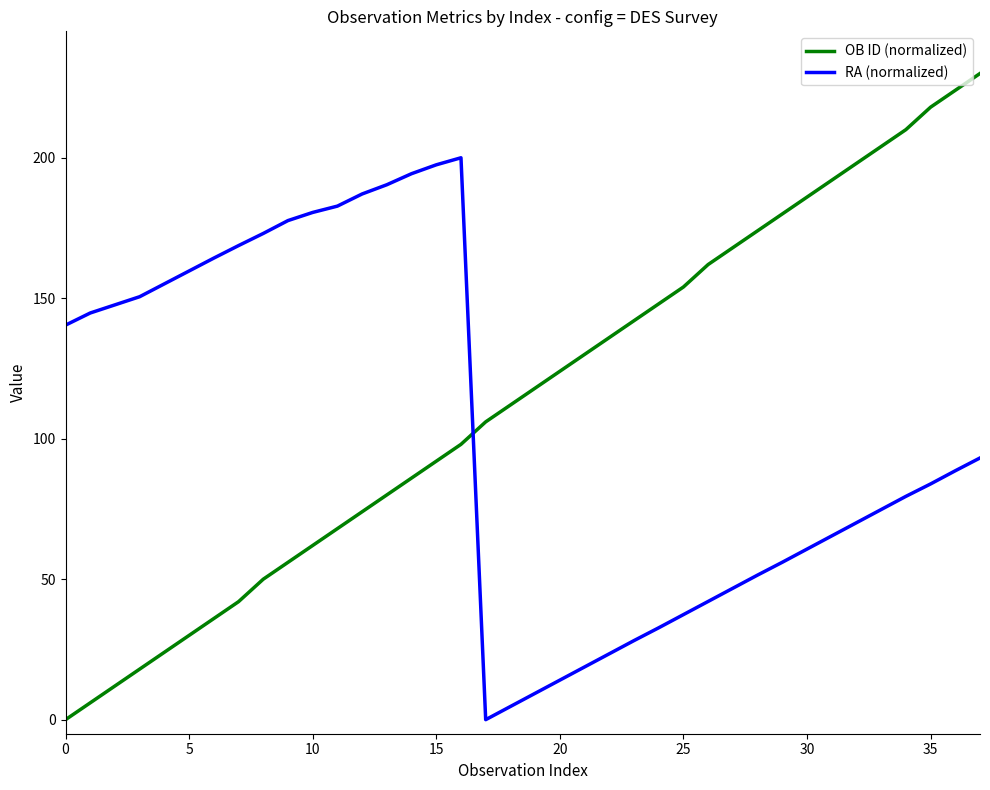

True or false: OB ID (normalized) and RA (normalized) cross at least once.

True